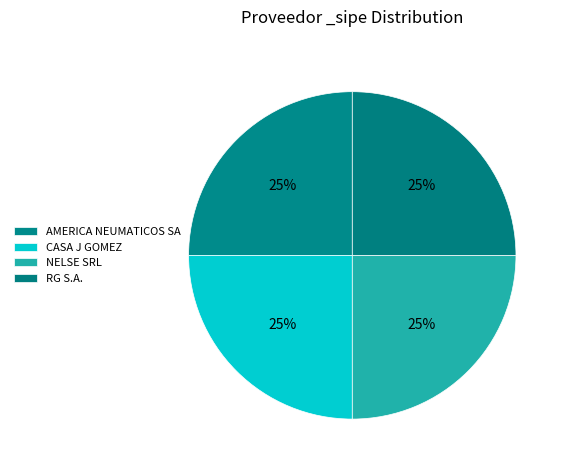

The CASA J GOMEZ slice represents 25% of the pie. True or false?

True